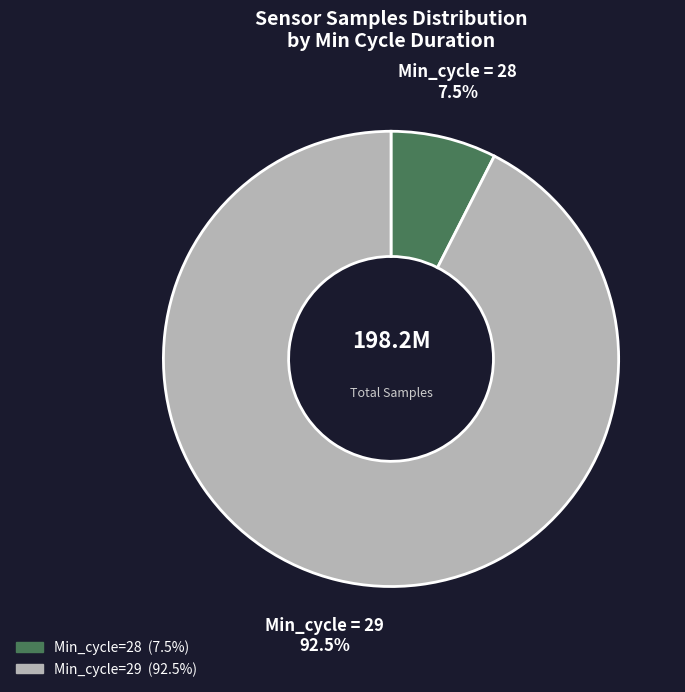

Is there a majority slice in this chart?

Yes